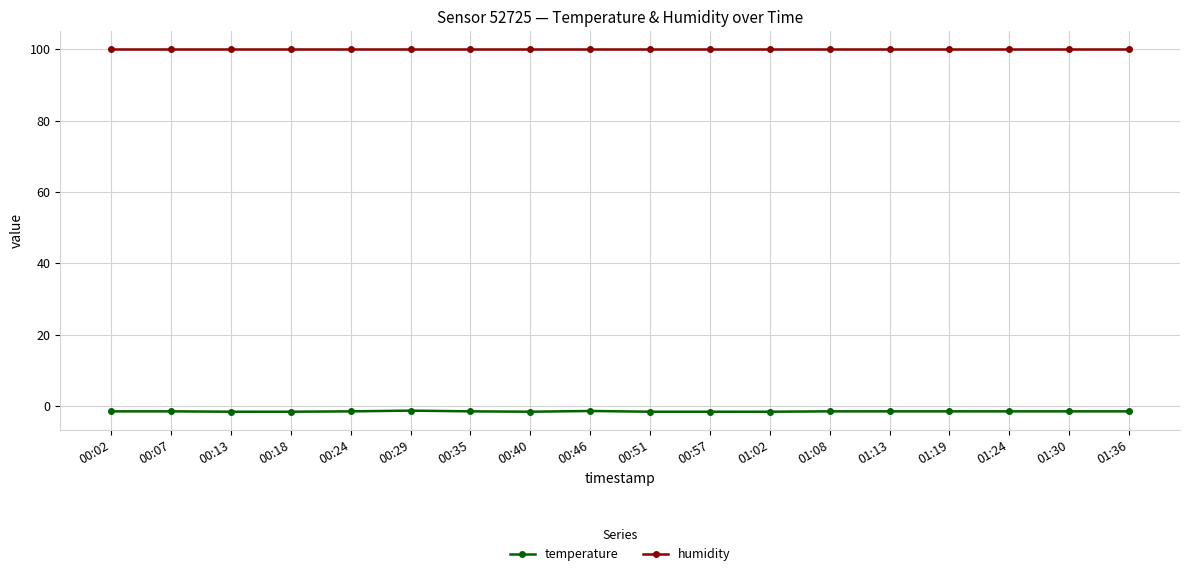

What is the label of the 14th point from the left?

01:13